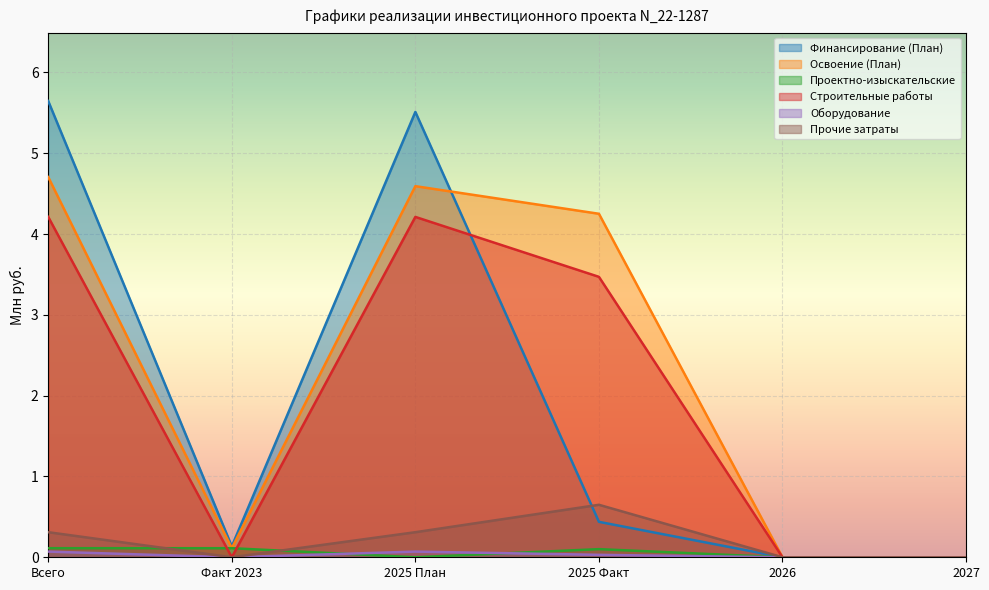

What is the average value of the Освоение (План) series?

2.3